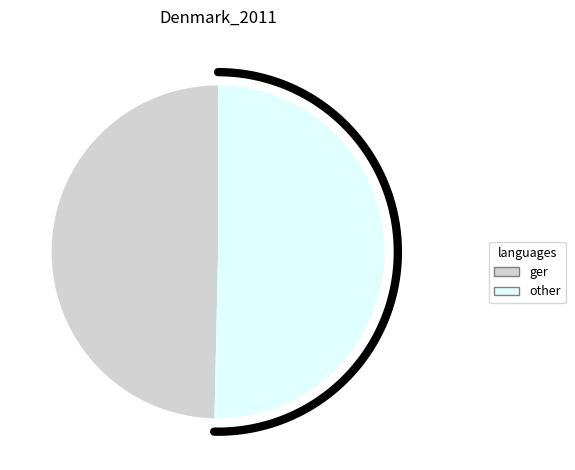

Is it true that JEFE (A) DE UNIDAD A (2) is 13% of the pie?

False